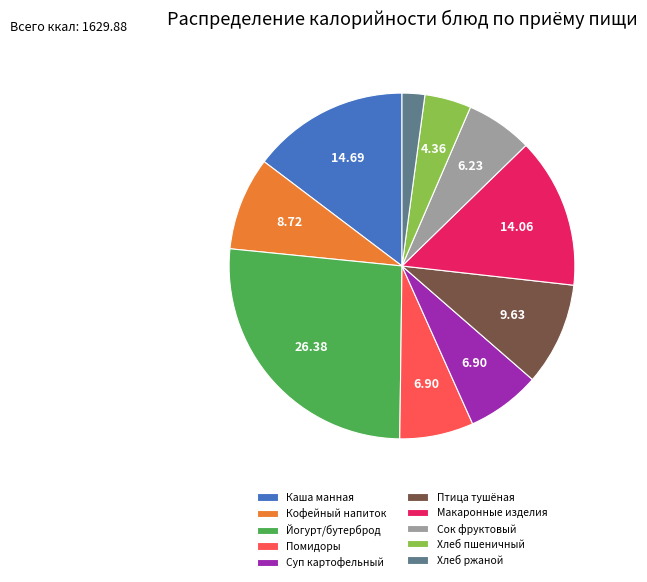

Is there any slice that represents more than half of the pie?

No